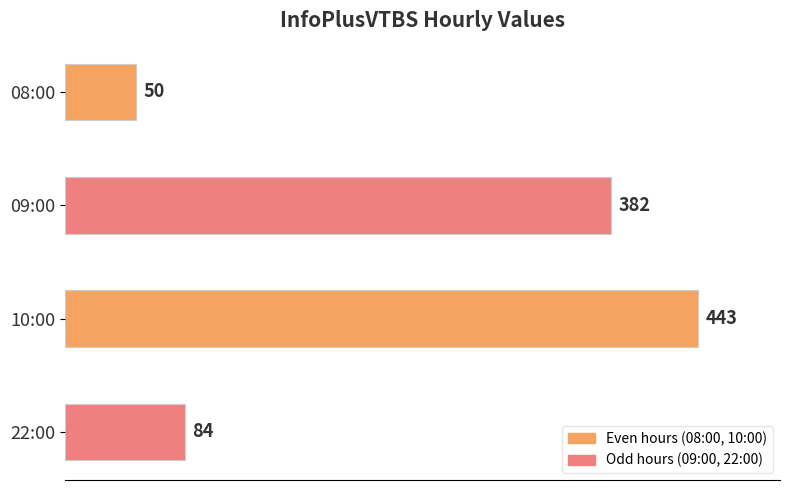

What is the average value?

240